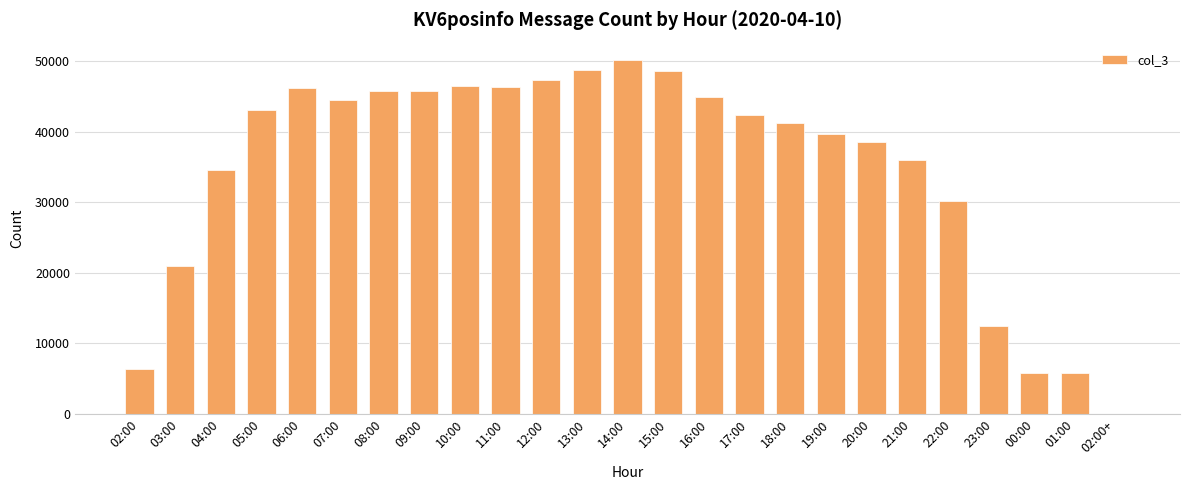

Between 15:00 and 00:00, which is larger?

15:00